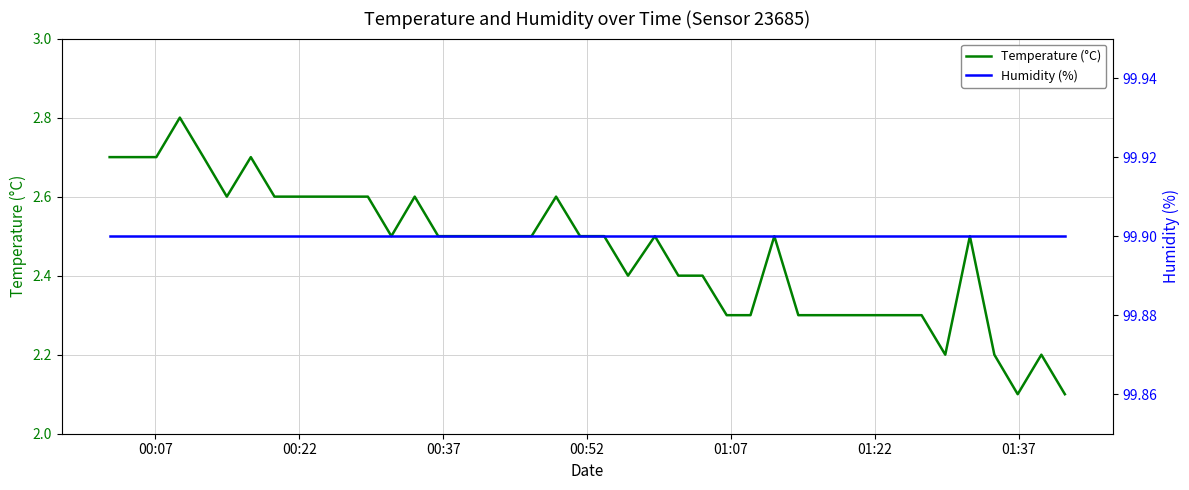

How many lines are shown in the chart?

2